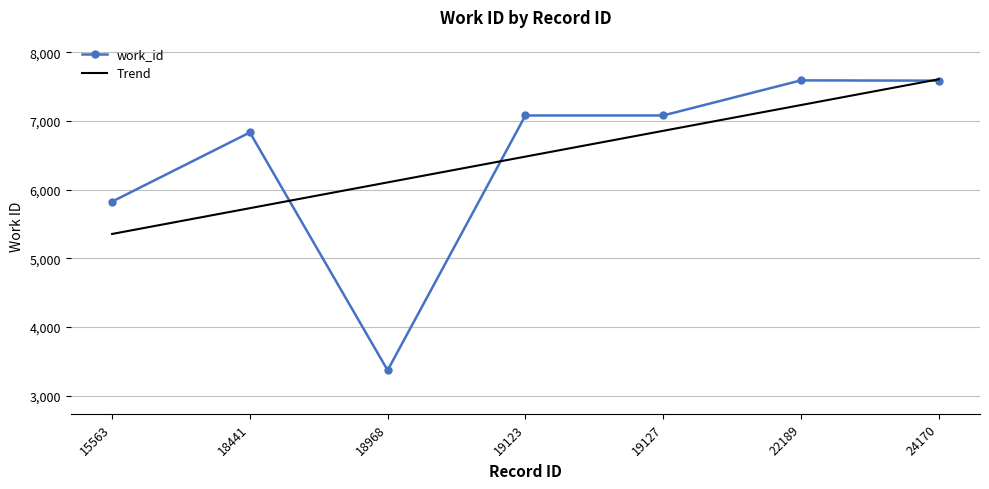

How many points are lower than both their immediate neighbors (excluding endpoints)?

1